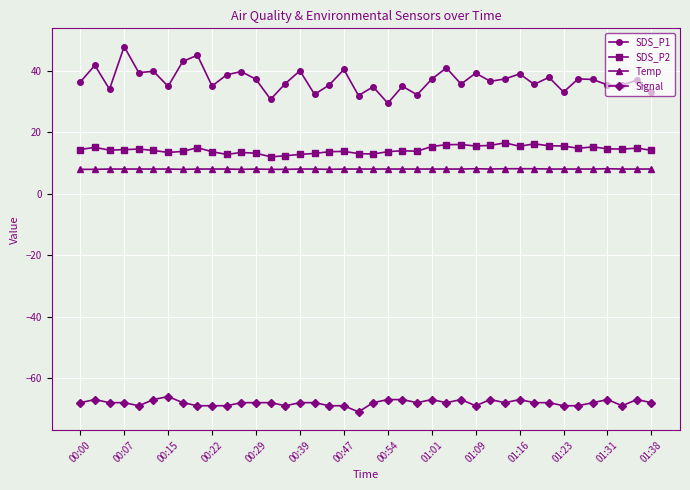

List the series in order of their peak value, lowest first.

Signal, Temp, SDS_P2, SDS_P1